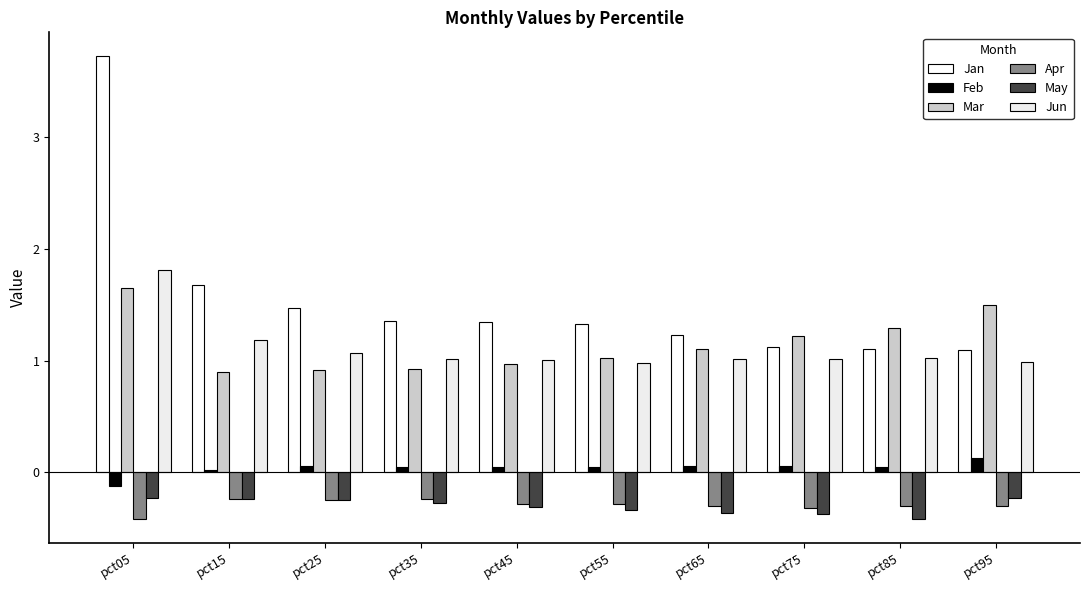

Reading left to right, extract all data points from this chart.

Jan: pct05=3.7	pct15=1.7	pct25=1.5	pct35=1.4	pct45=1.3	pct55=1.3	pct65=1.2	pct75=1.1	pct85=1.1	pct95=1.1
Feb: pct05=-0.1	pct15=0.0	pct25=0.1	pct35=0.0	pct45=0.1	pct55=0.0	pct65=0.1	pct75=0.1	pct85=0.0	pct95=0.1
Mar: pct05=1.6	pct15=0.9	pct25=0.9	pct35=0.9	pct45=1.0	pct55=1.0	pct65=1.1	pct75=1.2	pct85=1.3	pct95=1.5
Apr: pct05=-0.4	pct15=-0.2	pct25=-0.2	pct35=-0.2	pct45=-0.3	pct55=-0.3	pct65=-0.3	pct75=-0.3	pct85=-0.3	pct95=-0.3
May: pct05=-0.2	pct15=-0.2	pct25=-0.2	pct35=-0.3	pct45=-0.3	pct55=-0.3	pct65=-0.4	pct75=-0.4	pct85=-0.4	pct95=-0.2
Jun: pct05=1.8	pct15=1.2	pct25=1.1	pct35=1.0	pct45=1.0	pct55=1.0	pct65=1.0	pct75=1.0	pct85=1.0	pct95=1.0